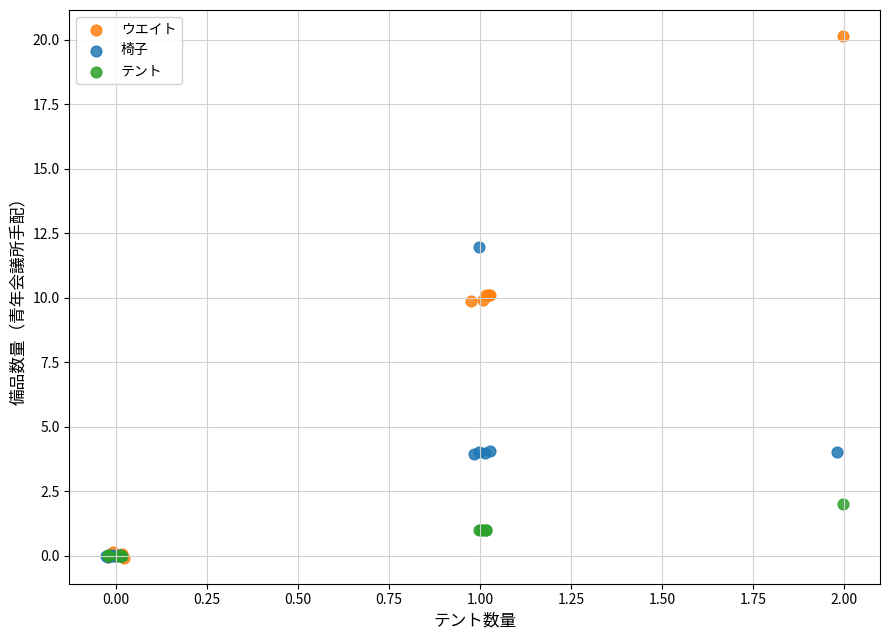

Which series has the largest Y range (max minus min)?

ウエイト